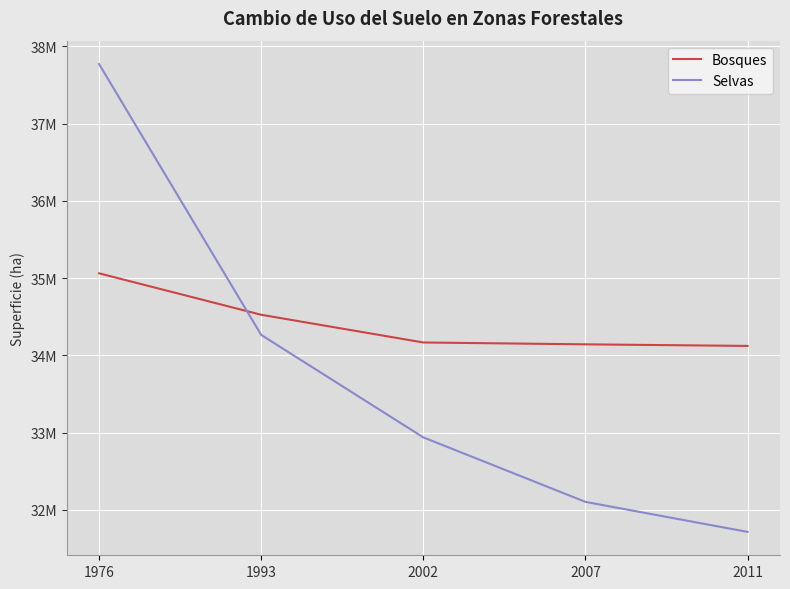

Which series changed the most between 1993 and 2011?

Selvas